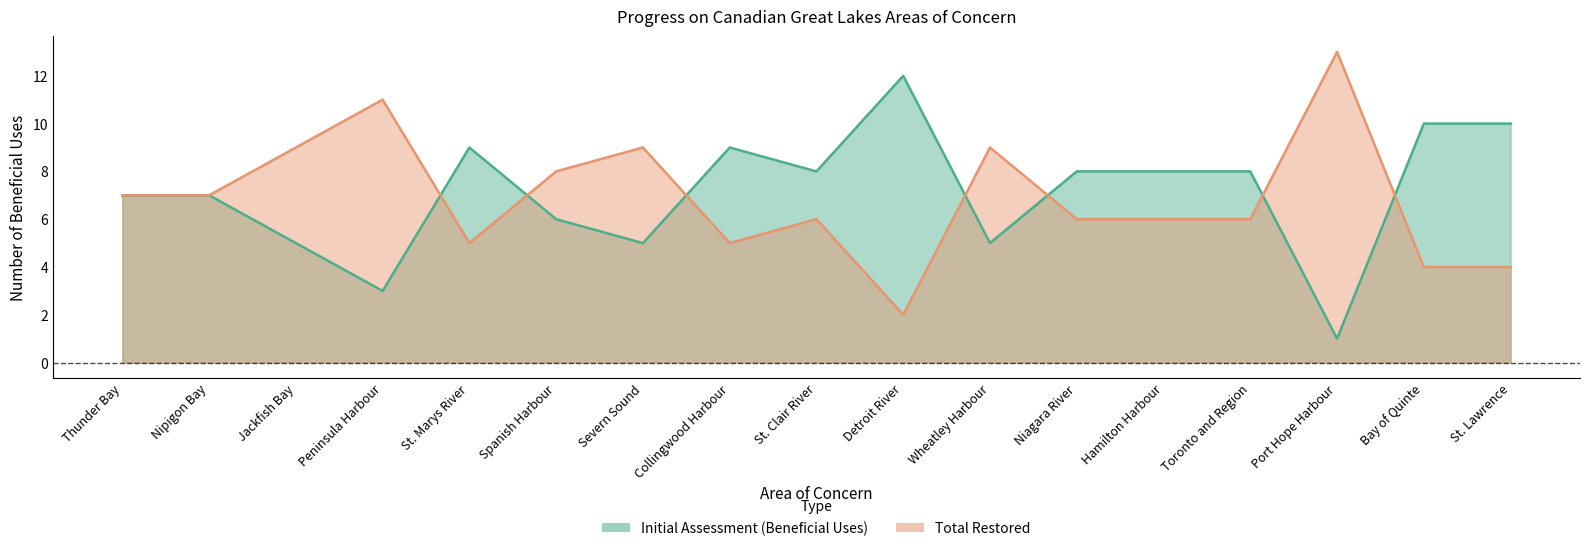

True or false: Total Restored and Initial Assessment (Beneficial Uses) intersect in this chart.

True